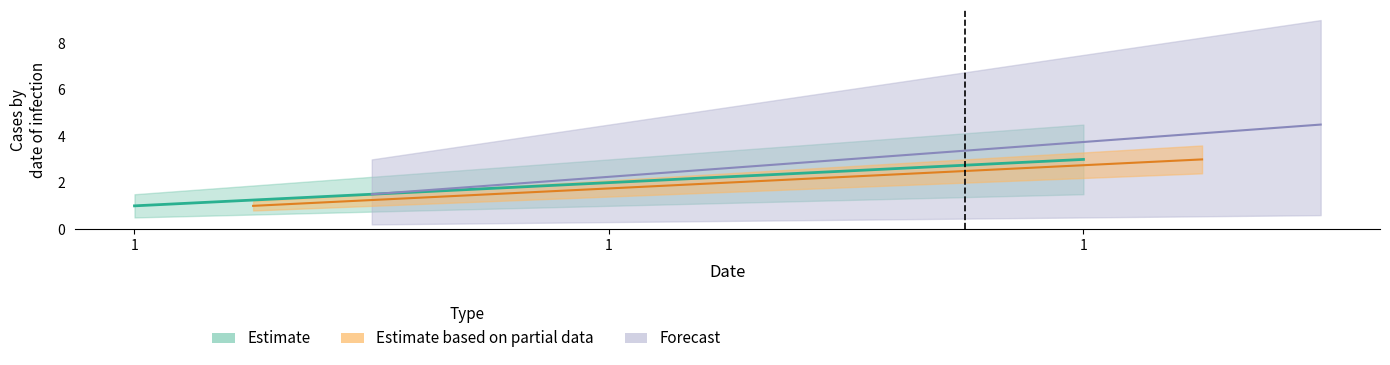

What is the approximate value at 1?

2